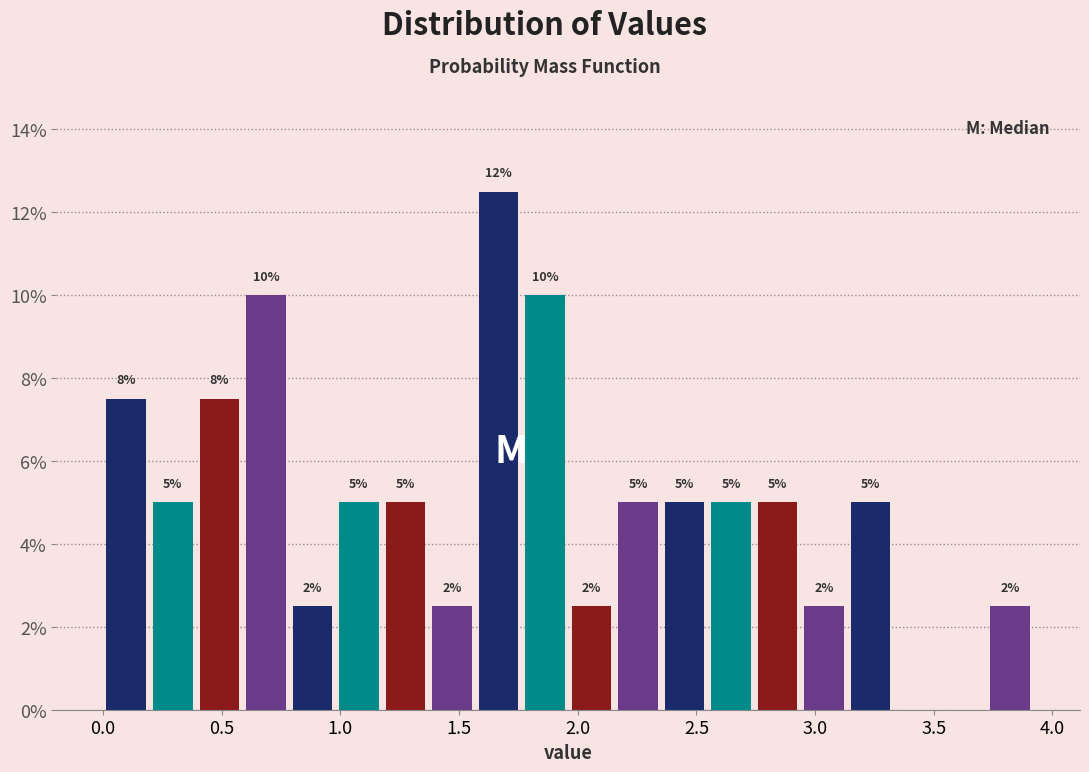

Read against the x-axis, roughly where is the centre of the tallest bar?

1.65